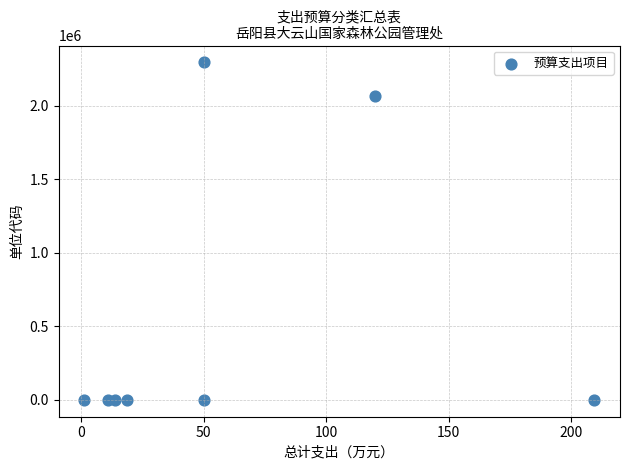

What is the range of Y values (max minus min)?

2296001